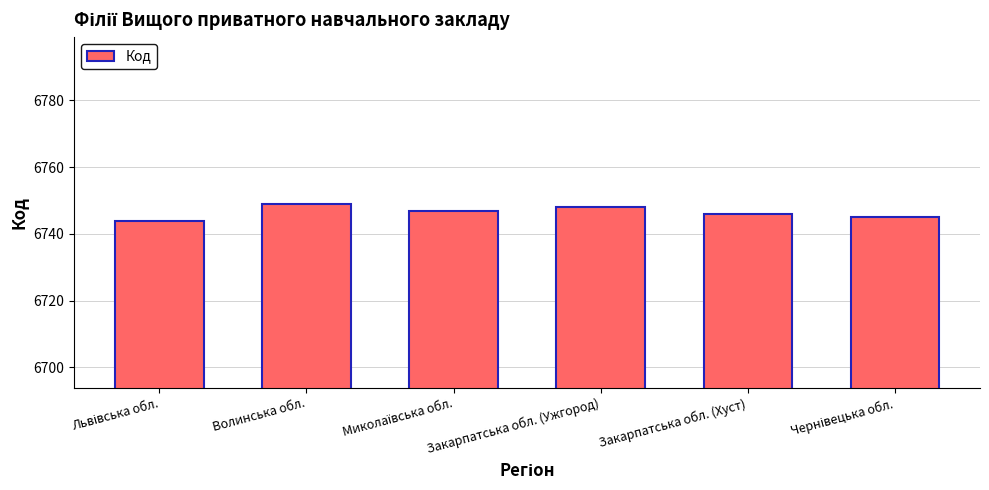

Is it true that the value at Закарпатська обл. (Хуст) is 6746?

True